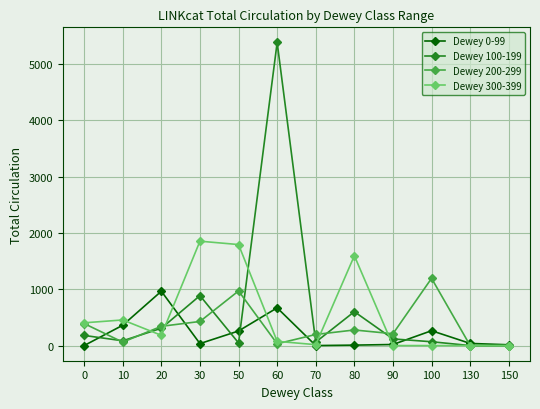

List the series in order of their overall mean, highest first.

Dewey 100-199, Dewey 300-399, Dewey 200-299, Dewey 0-99